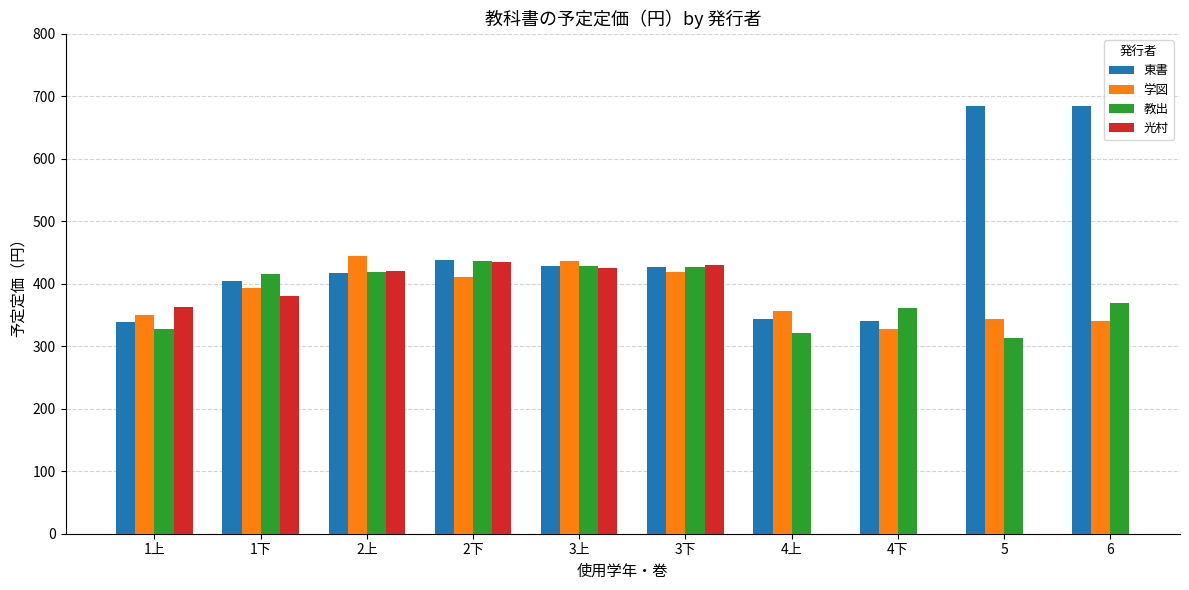

What is the spread (max minus min) of values at 4下?

34.0